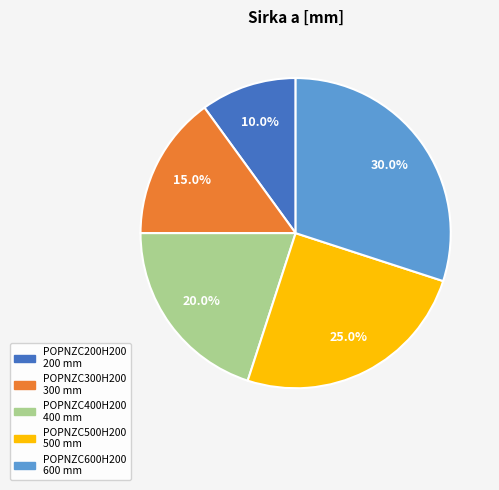

To the nearest percent, what is the difference between the POPNZC600H200 and POPNZC200H200 slice percentages?

20%